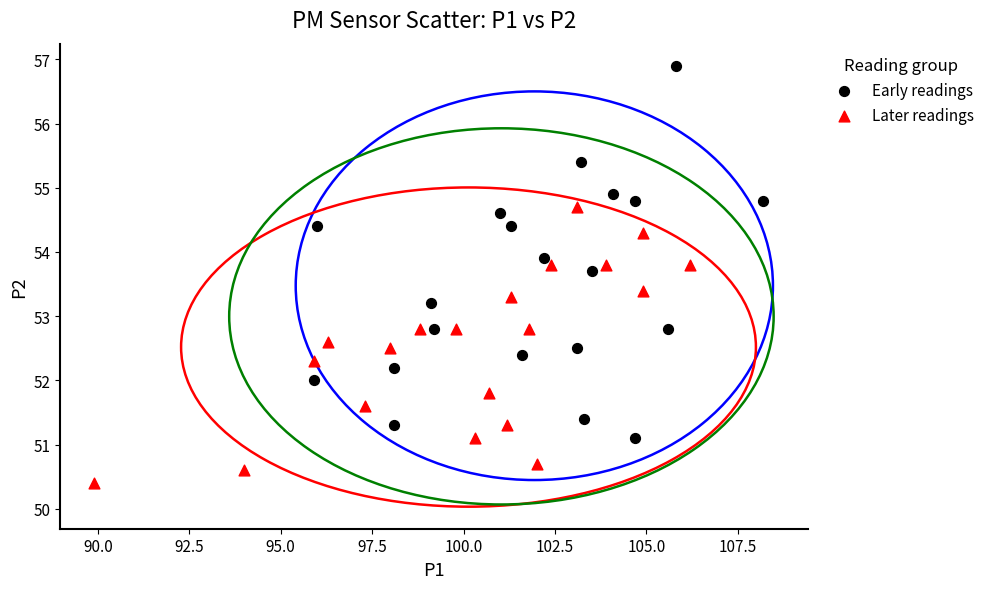

Which series has the largest Y range (max minus min)?

Early readings